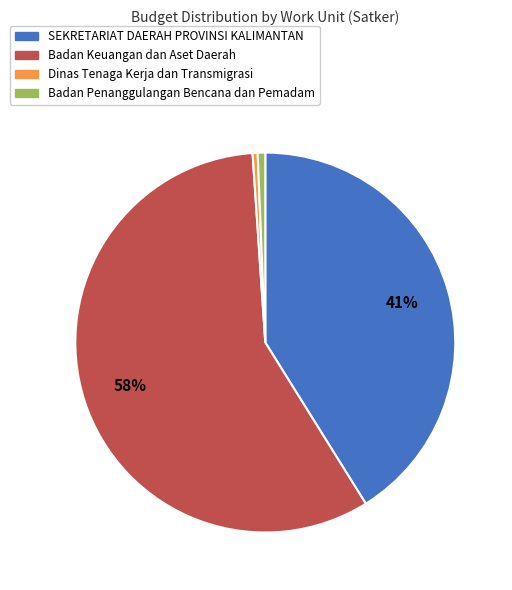

Does any single category account for the majority?

Yes